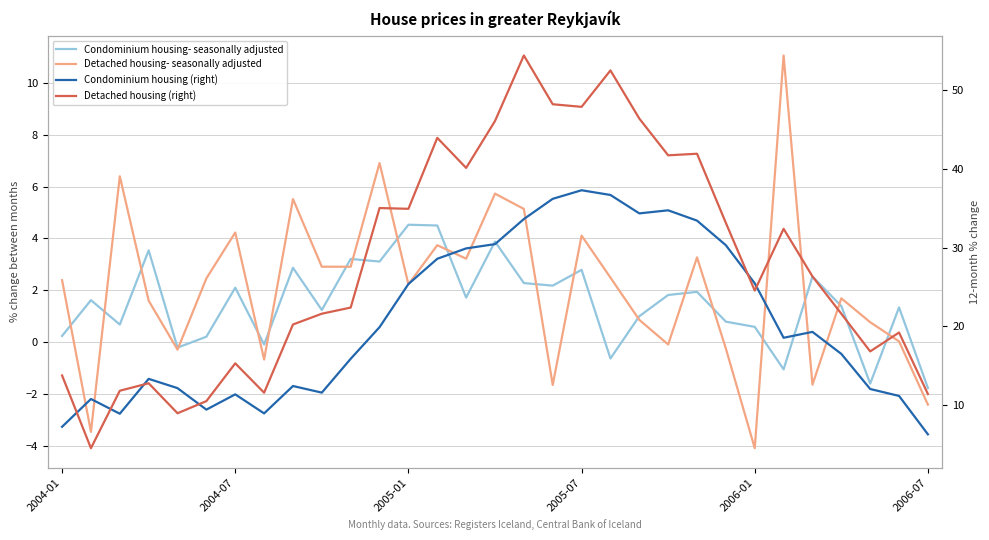

Is it true that Detached housing (right) equals 11.6 at 7?

True